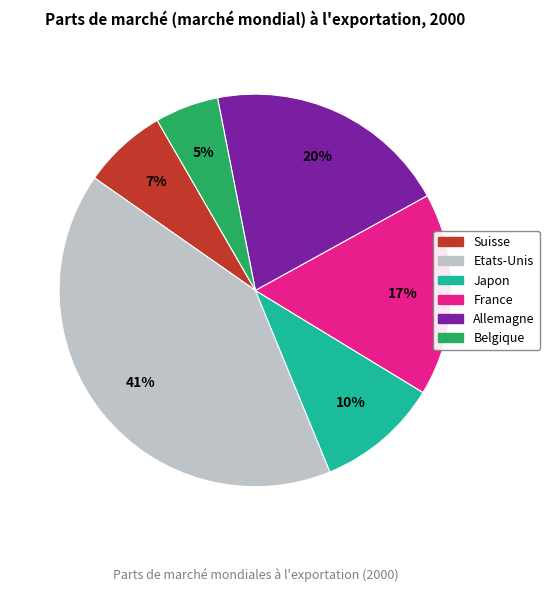

To the nearest percent, what is the average slice percentage?

17%